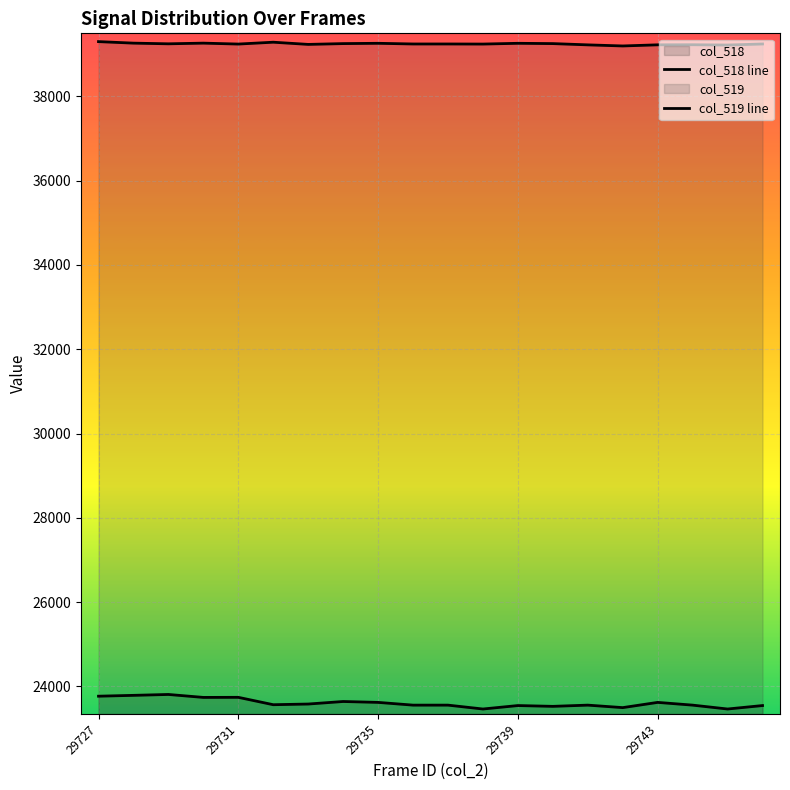

What is the difference between the col_519 line values at 18 and 5?

67